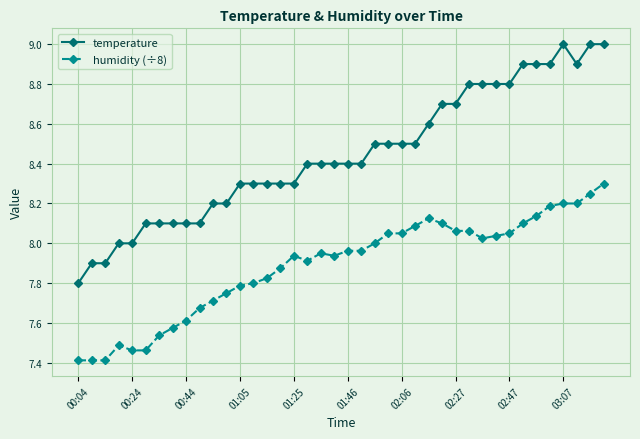

What is the difference between the maximum and minimum values in the humidity (÷8) series?

0.9